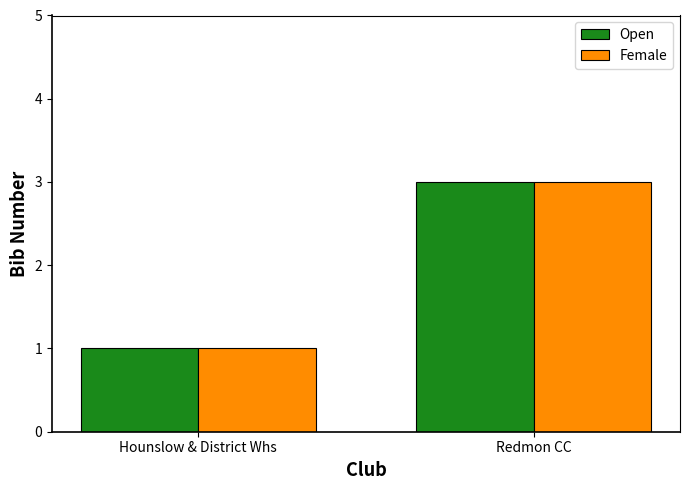

What is the label of the 2nd bar from the left?

Redmon CC